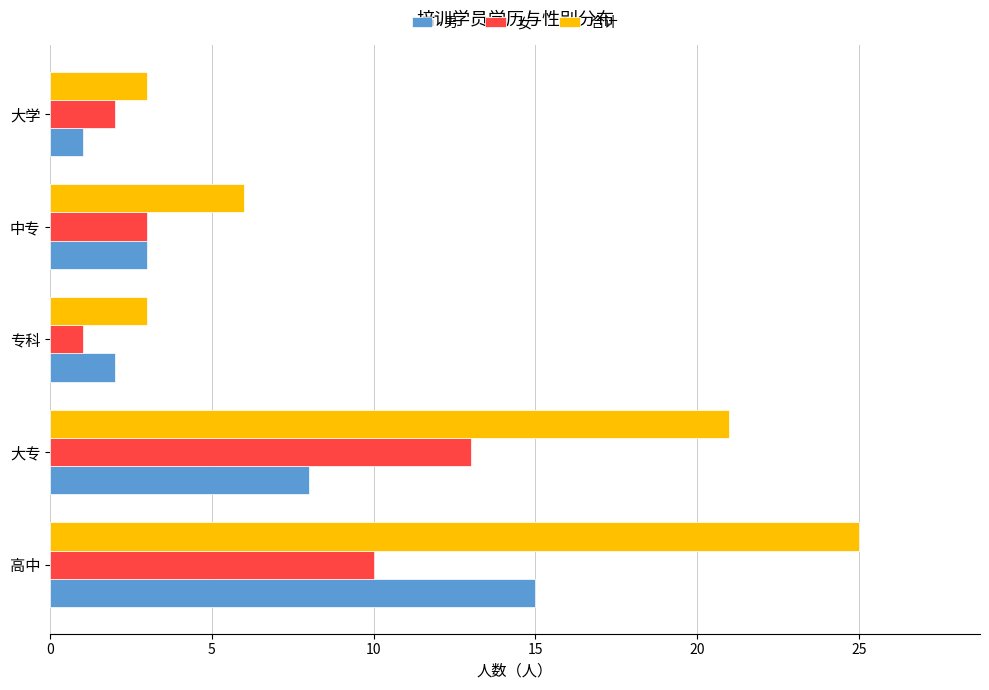

What is the sum of all 合计 values?

58